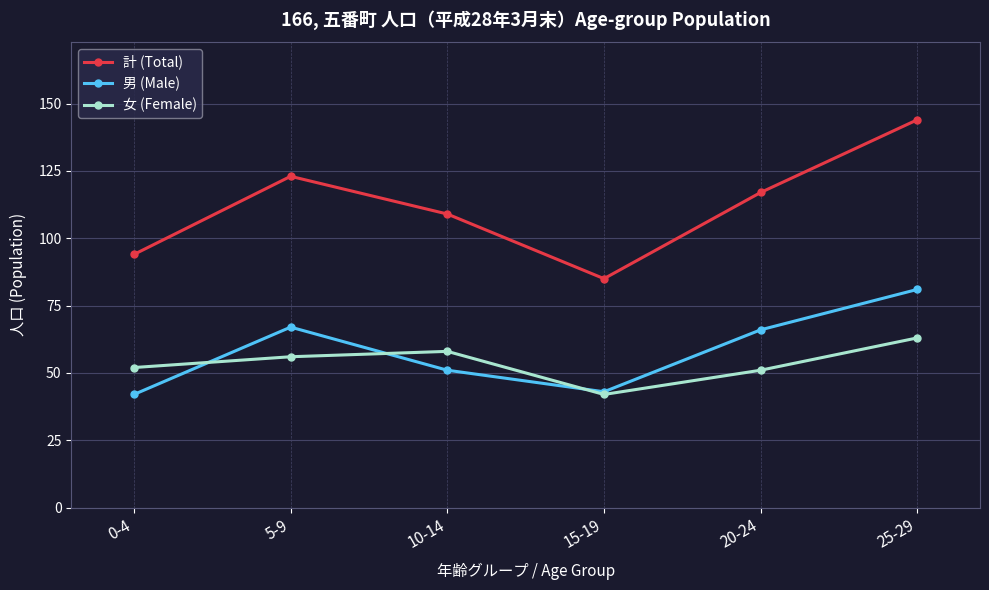

Which series has the largest total across all categories?

計 (Total)